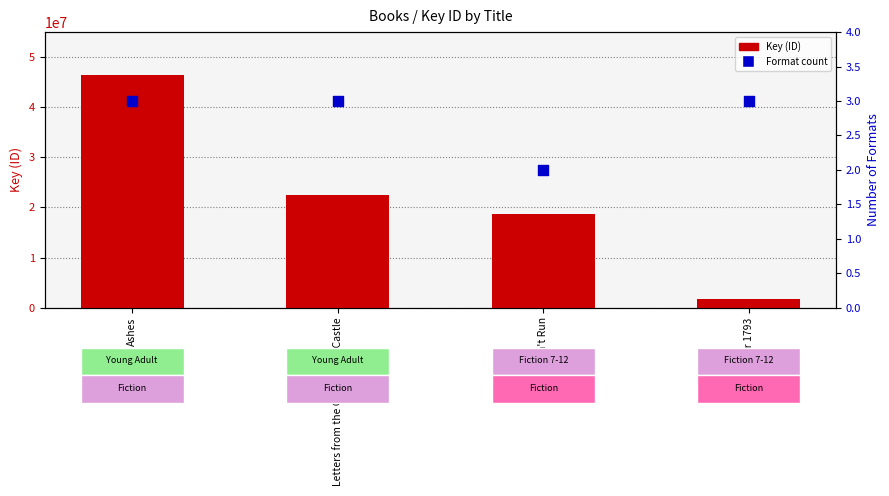

Which series contains the lowest Y value?

Format count